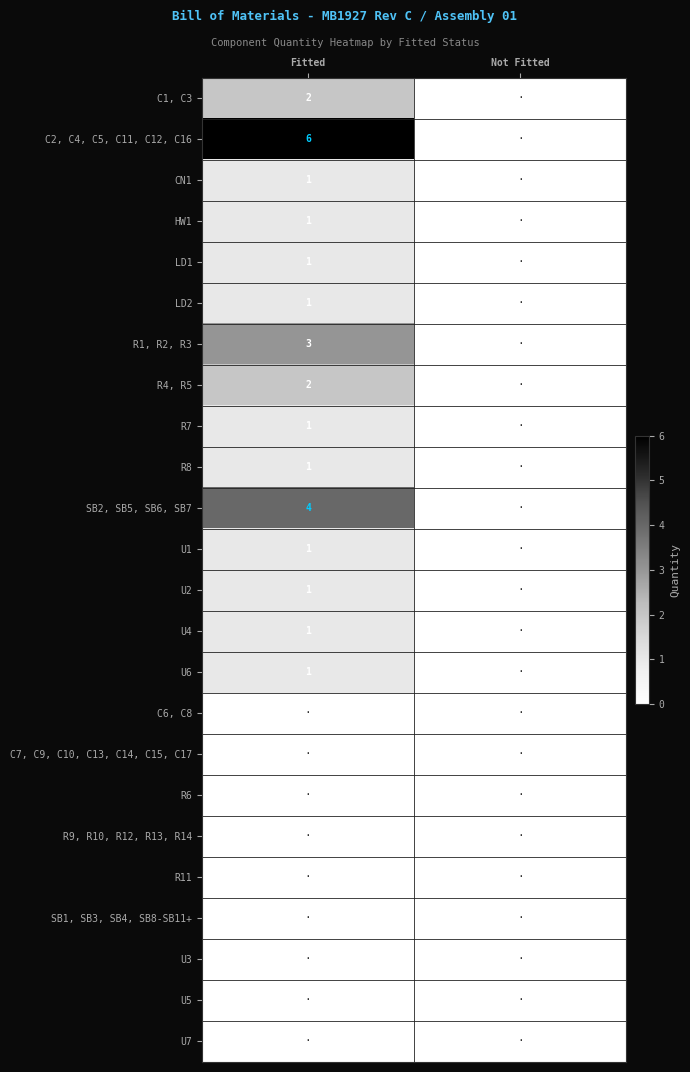

At which category does the chart reach its peak across all series?

Fitted